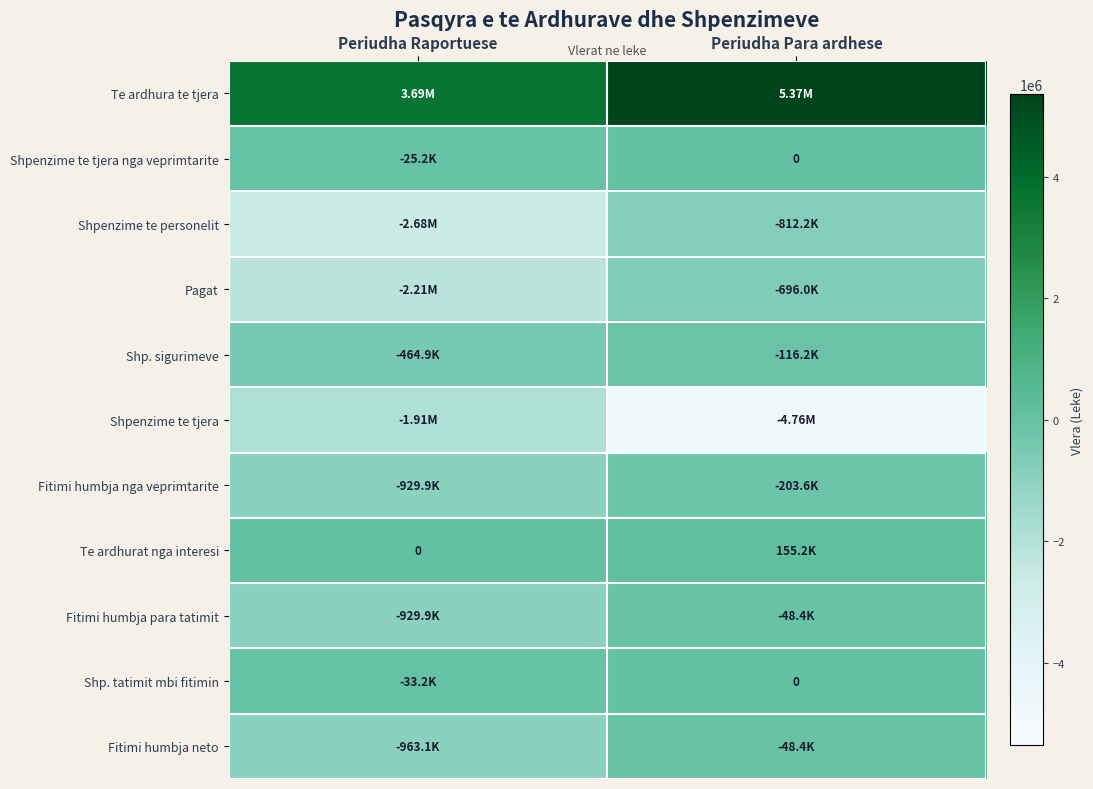

What is the sum of all Fitimi humbja neto values?

-1011526